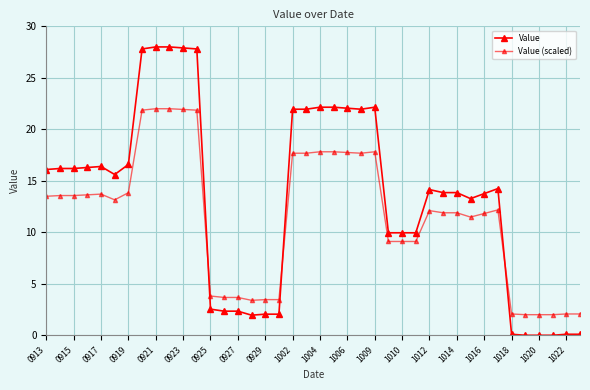

How many lines are shown in the chart?

2